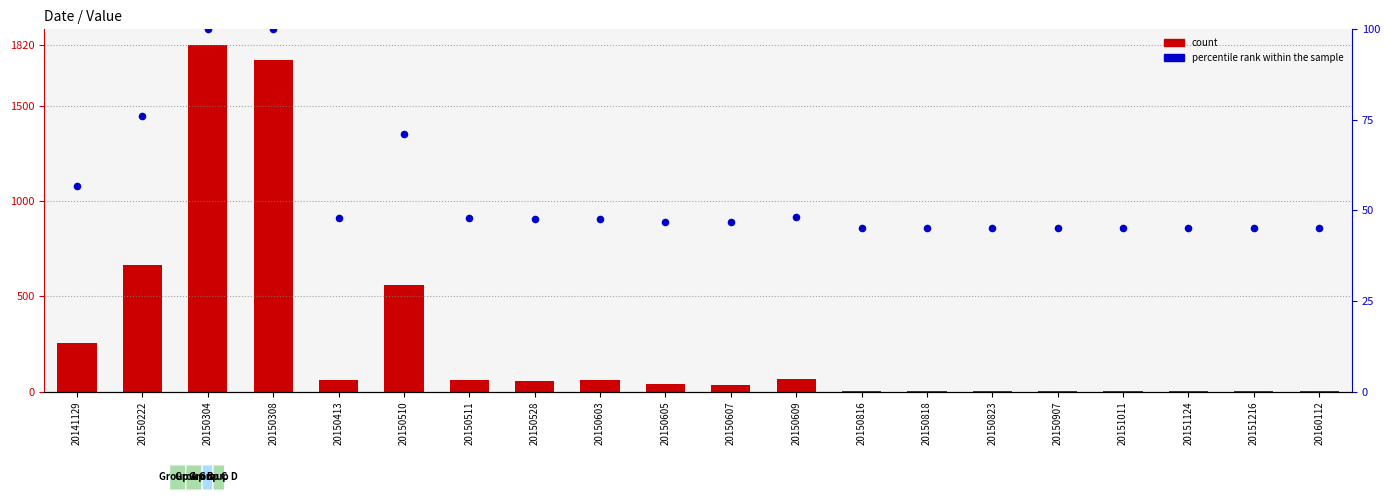

Which series contains the lowest Y value?

count